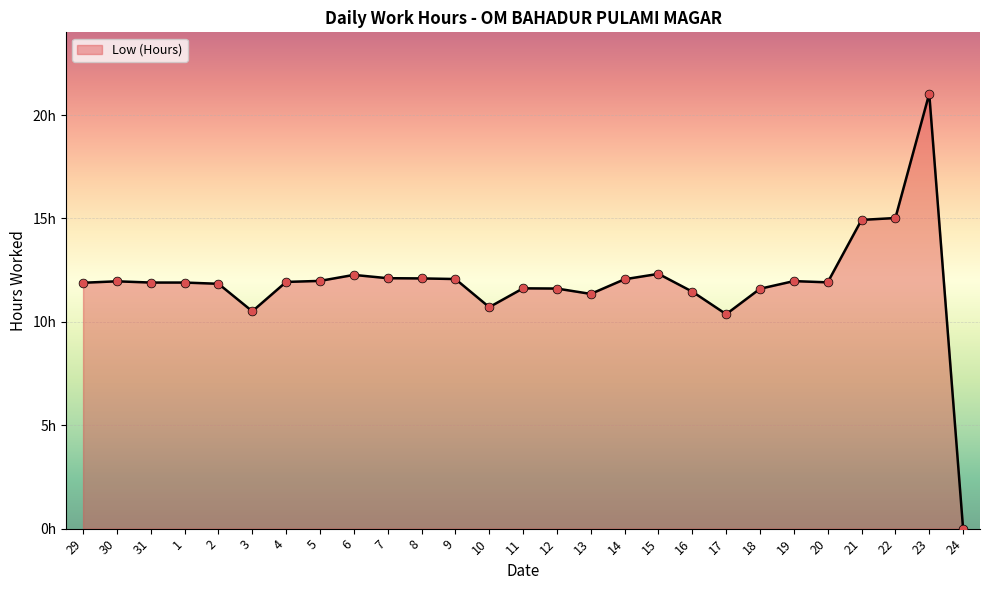

Approximately how many times larger is the value at 9 compared to 21?

0.8